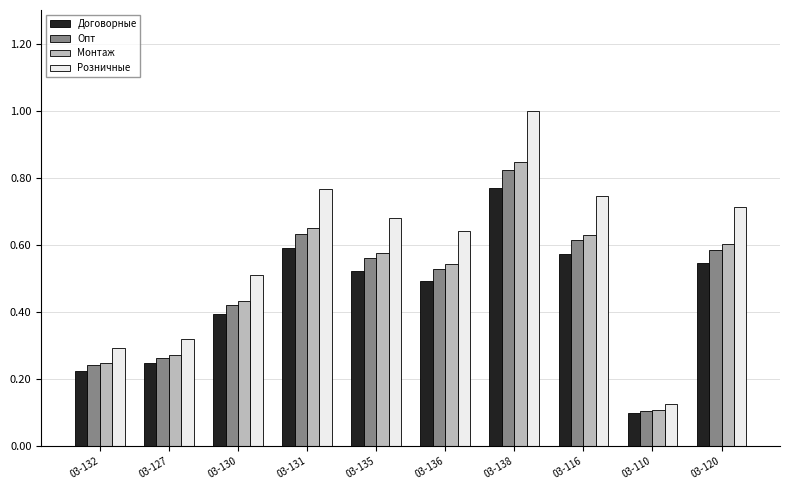

At which label does Опт reach its minimum?

03-110